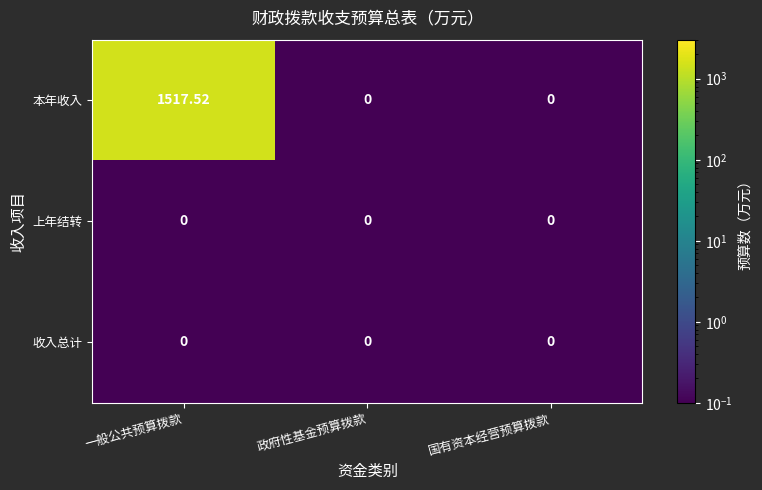

At which category is the sum across all series the highest?

一般公共预算拨款